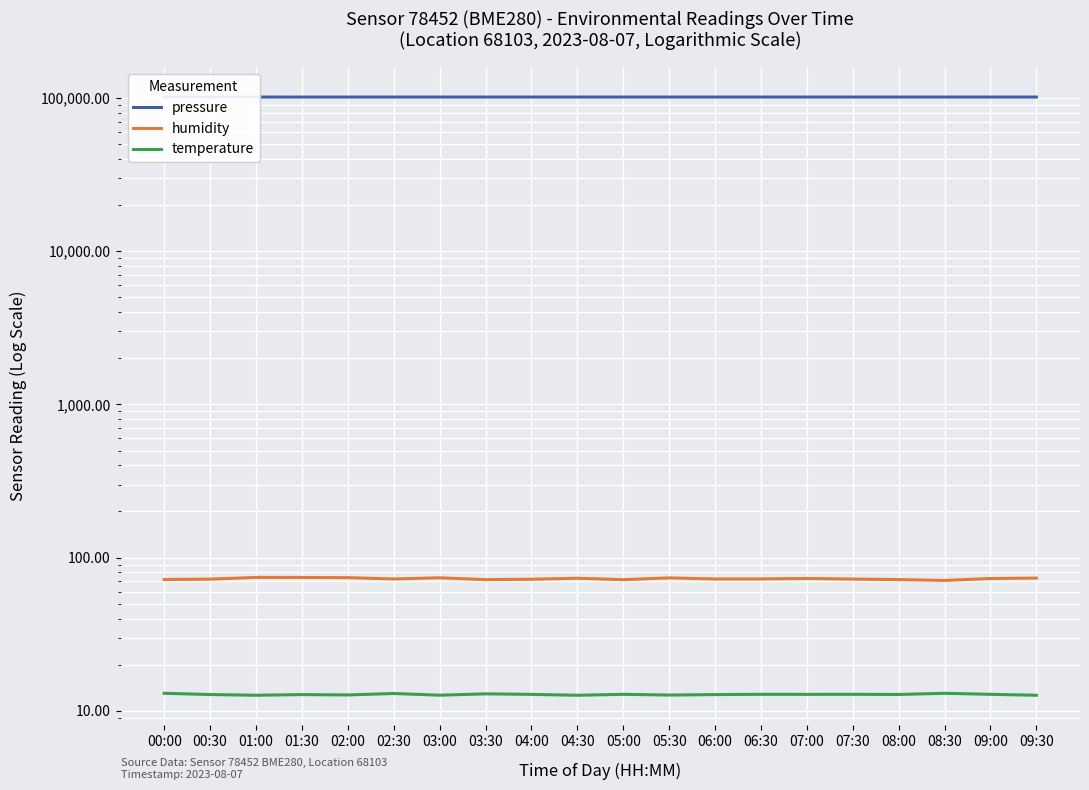

What is the sum of the pressure values at 04:00 and 05:30?

202667.8